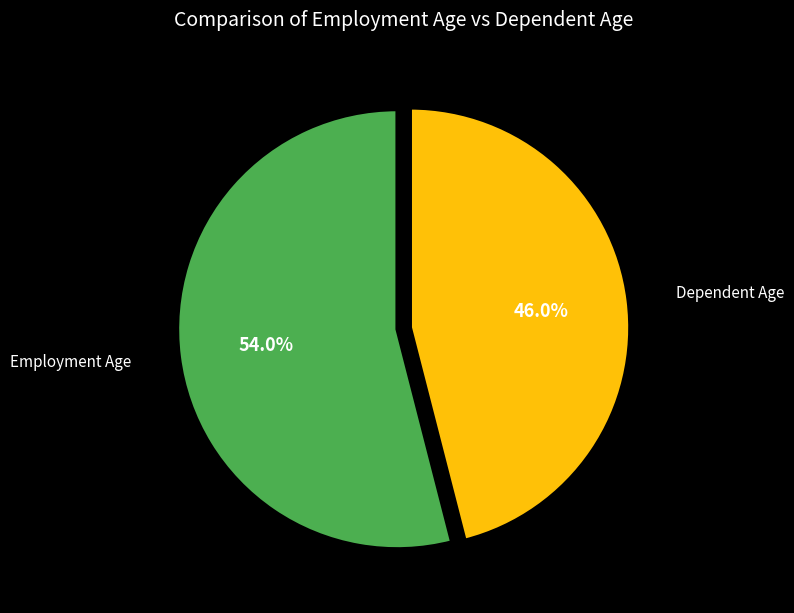

To the nearest percent, what is the average slice percentage?

50%